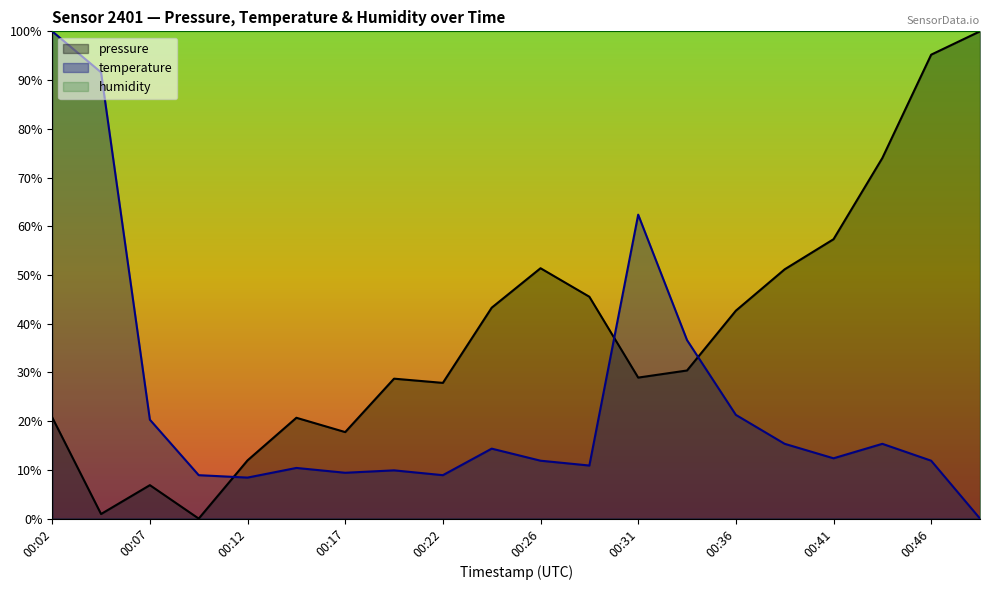

Rank the series by their average value, from lowest to highest.

temperature, pressure, humidity